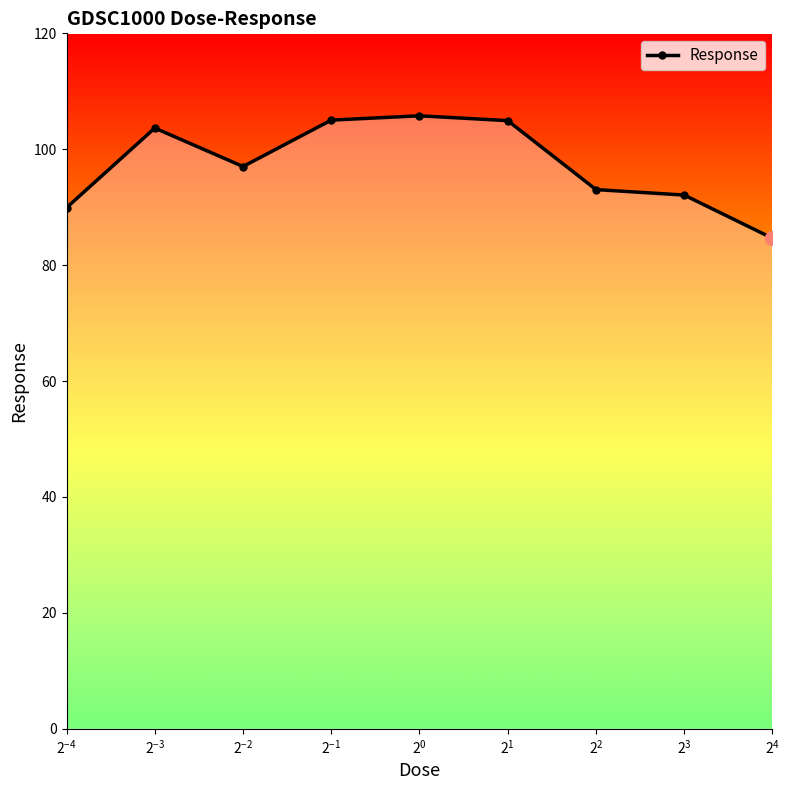

What is the smallest value displayed?

84.6